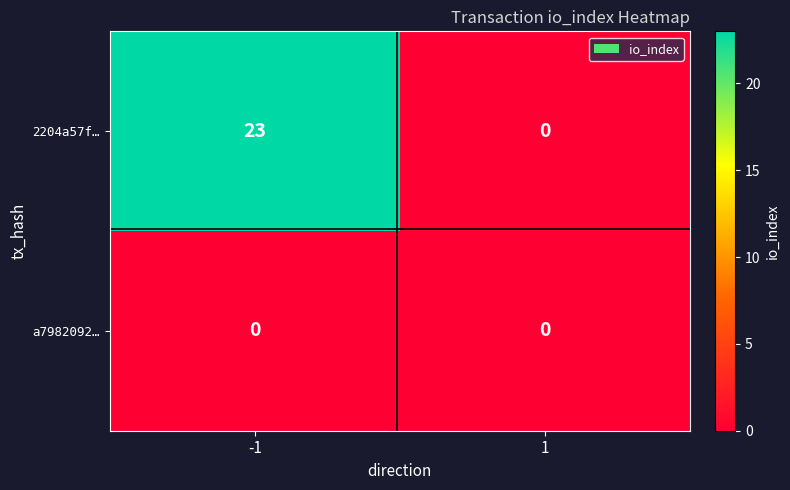

Reading left to right, extract all data points from this chart.

2204a57f…: -1=23	1=0
a7982092…: -1=0	1=0